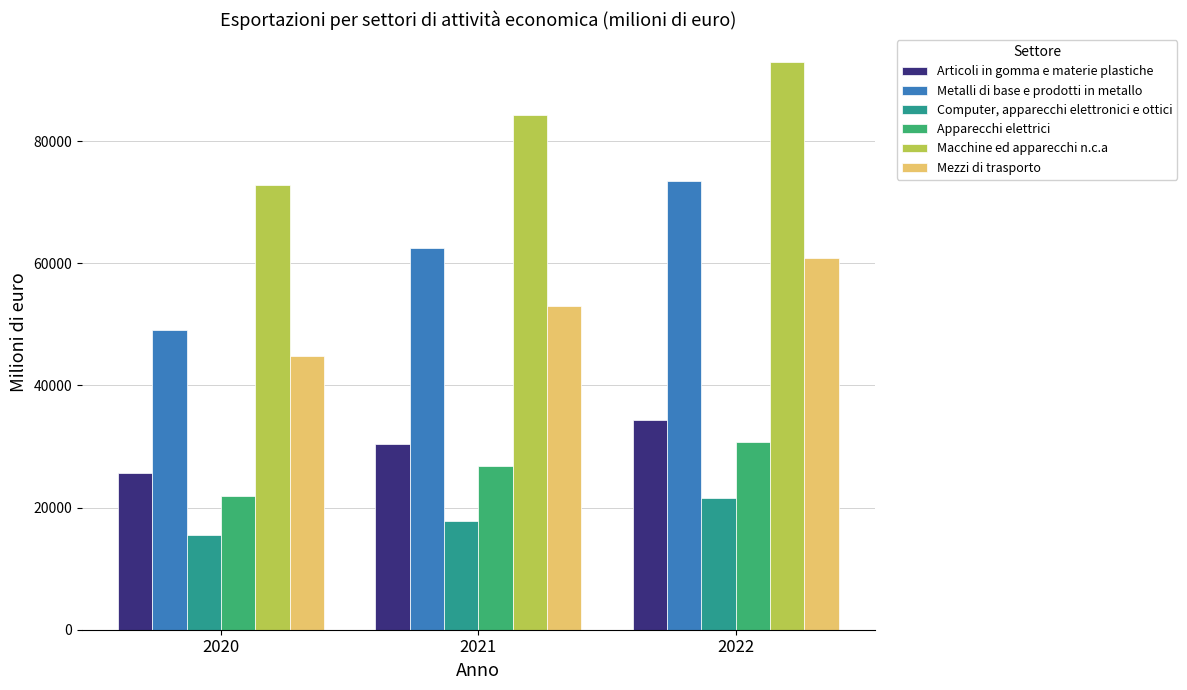

What are all the series names shown in the legend?

Articoli in gomma e materie plastiche, Metalli di base e prodotti in metallo, Computer, apparecchi elettronici e ottici, Apparecchi elettrici, Macchine ed apparecchi n.c.a, Mezzi di trasporto